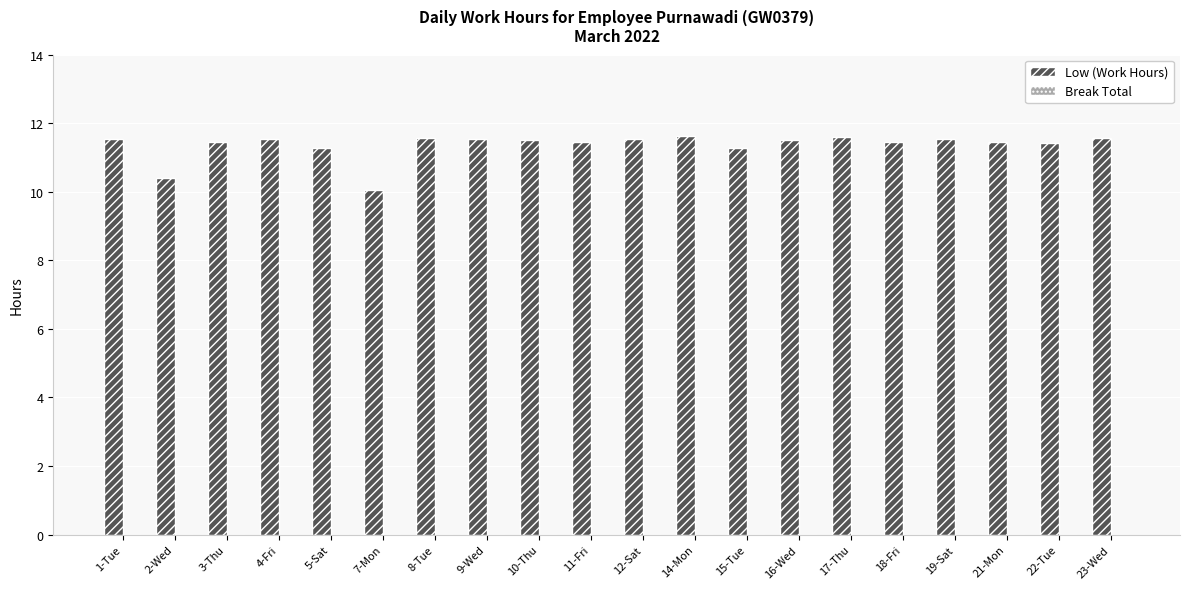

What is the minimum value shown in the chart?

10.1